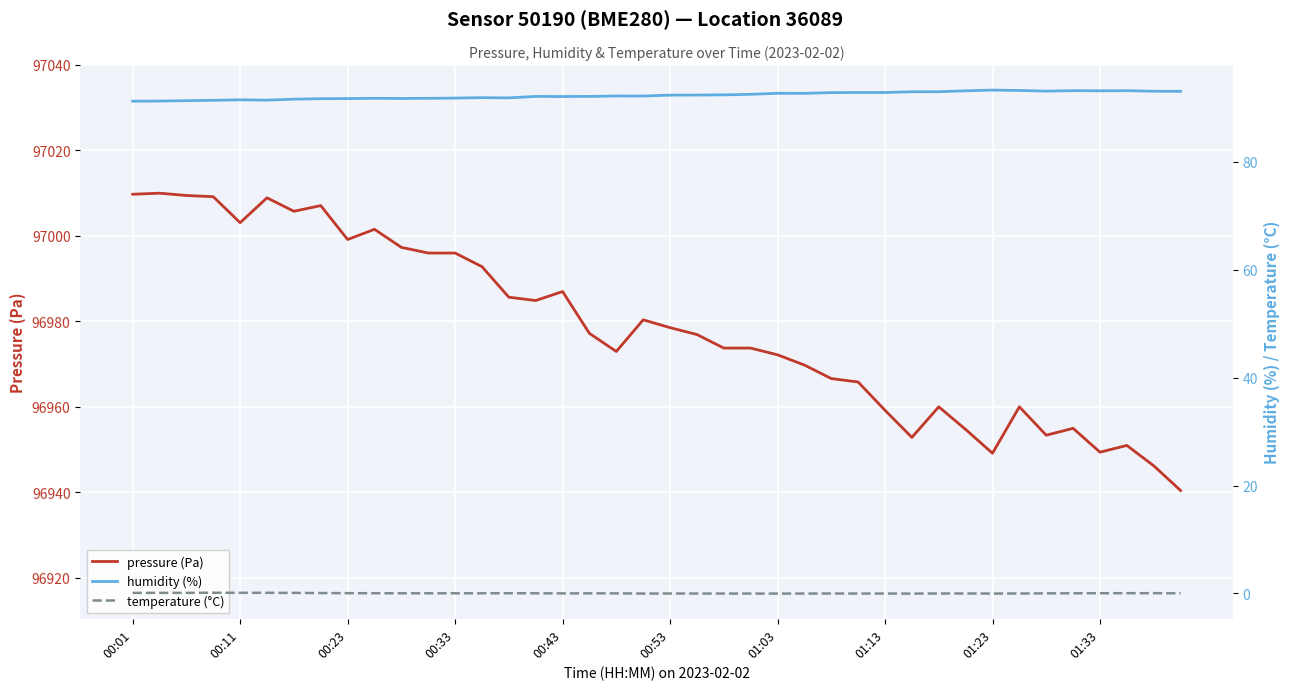

Reading left to right, extract all data points from this chart.

pressure (Pa): 97009.8	97010.0	97009.5	97009.2	97003.1	97008.9	97005.8	97007.1	96999.2	97001.6	96997.3	96996.0	96996.0	96992.8	96985.7	96984.9	96987.0	96977.2	96973.0	96980.4	96978.6	96976.9	96973.8	96973.8	96972.2	96969.8	96966.6	96965.8	96959.2	96952.9	96960.0	96954.7	96949.2	96960.0	96953.4	96955.0	96949.4	96951.0	96946.2	96940.4
humidity (%): 91.2	91.2	91.3	91.4	91.5	91.4	91.6	91.7	91.7	91.7	91.7	91.7	91.8	91.9	91.8	92.1	92.1	92.1	92.2	92.2	92.3	92.3	92.4	92.5	92.7	92.7	92.8	92.8	92.8	93.0	93.0	93.1	93.3	93.2	93.1	93.2	93.1	93.2	93.0	93.0
temperature (°C): 0.1	0.1	0.1	0.1	0.1	0.1	0.1	0.1	0.1	0.1	0.0	0.0	0.0	0.0	0.1	0.0	0.0	0.0	0.0	-0.0	0.0	-0.0	-0.0	-0.0	-0.0	-0.0	0.0	-0.0	-0.0	-0.0	0.0	0.0	-0.0	0.0	0.0	0.0	0.1	0.1	0.1	0.0